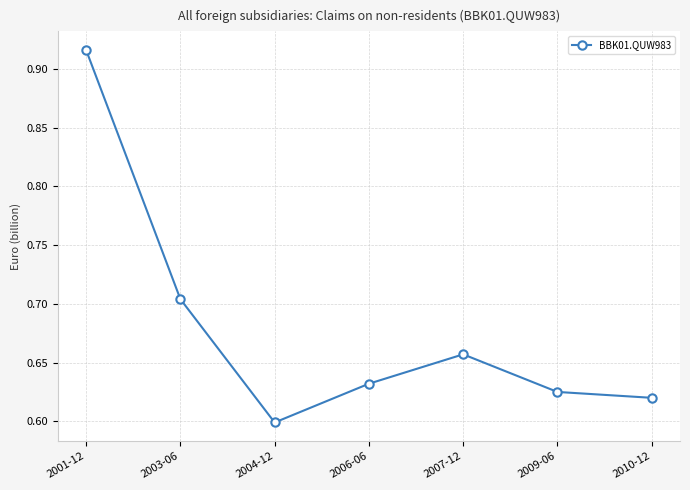

What is the change in value from 2003-06 to 2006-06?

-0.1